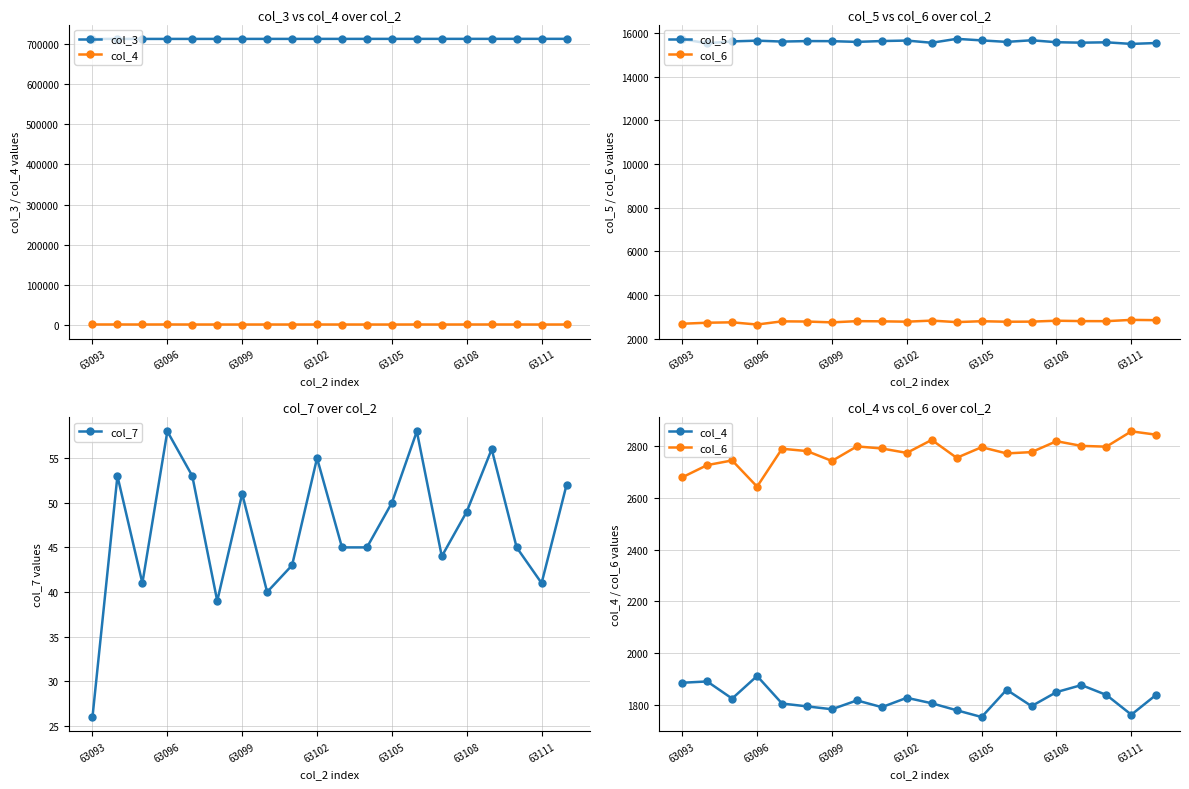

What is the maximum value for col_6?

2855